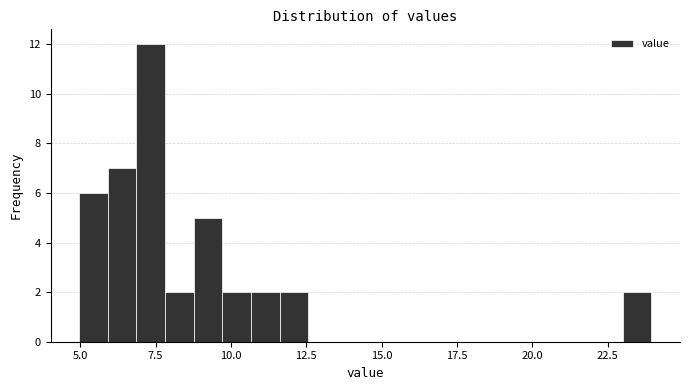

Around what value on the x-axis is the tallest bar? Give the approximate position of its centre, as read against the axis.

7.5